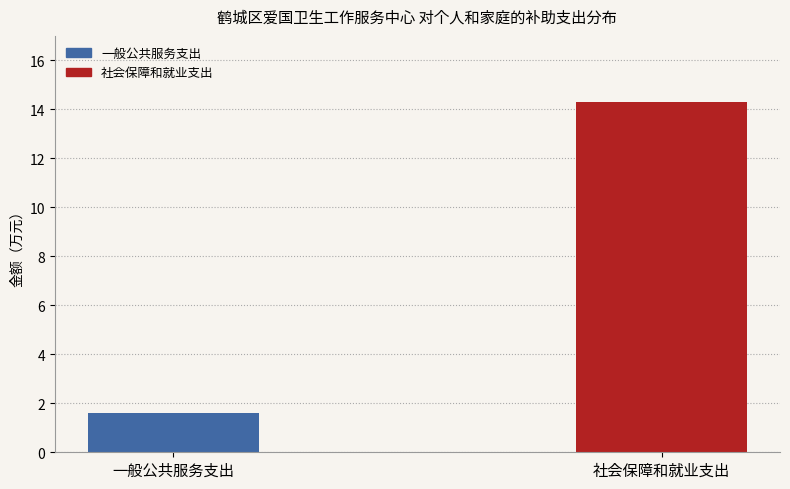

Is it true that the value at 一般公共服务支出 is 0.8?

False